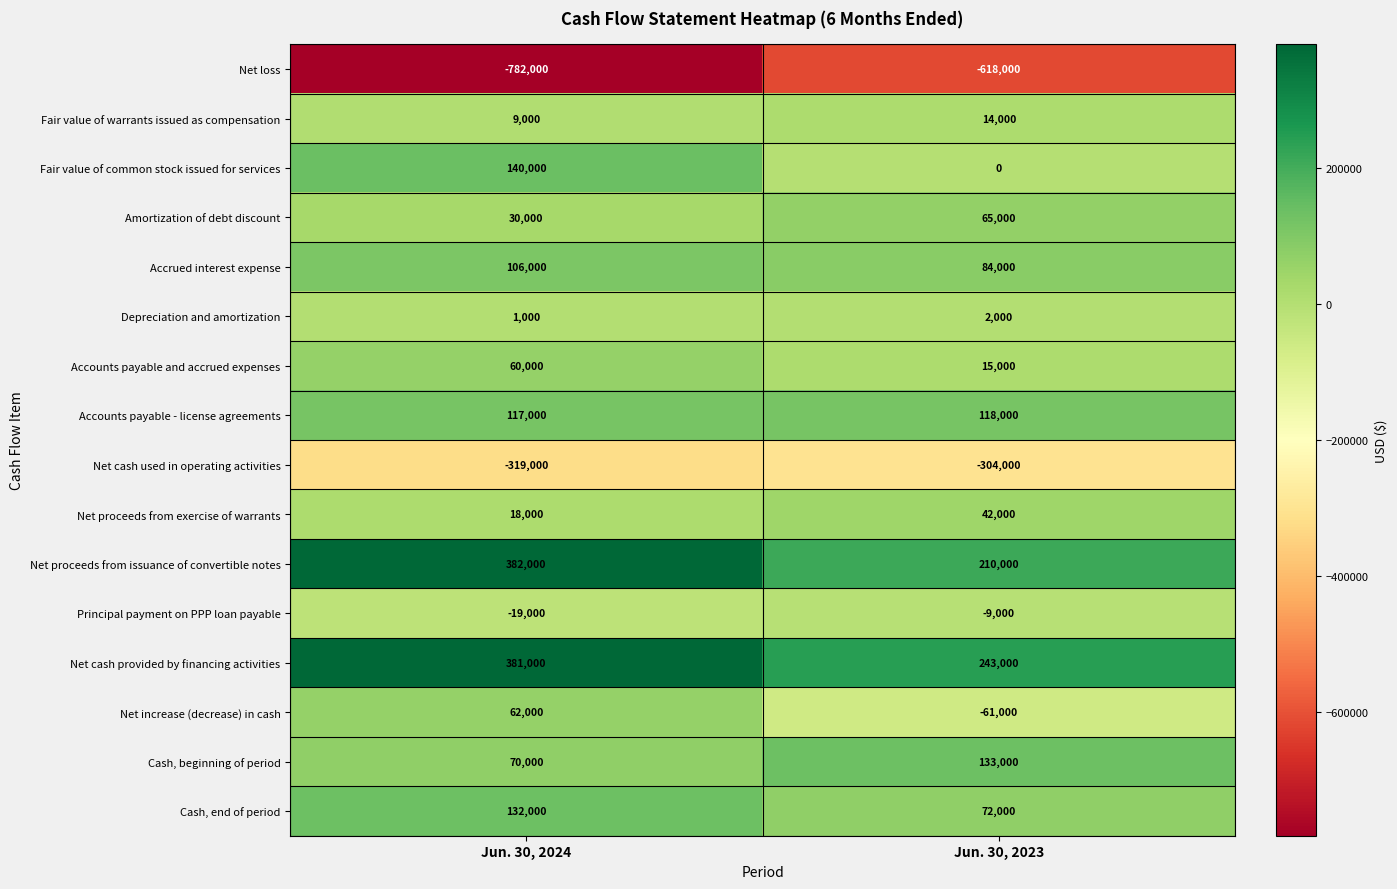

Count the number of data series in this chart.

16